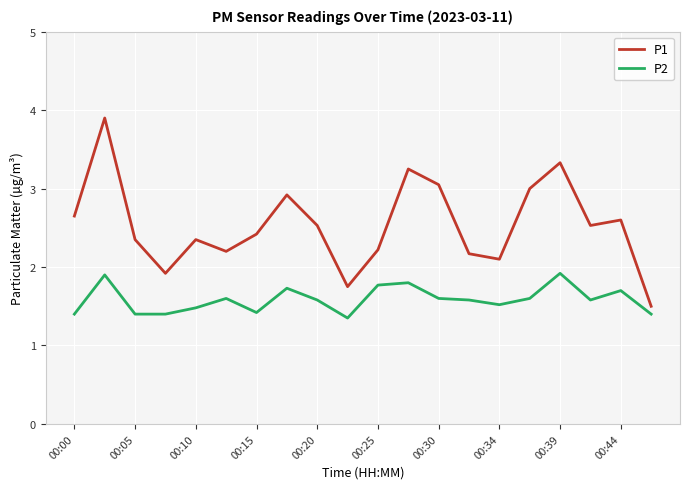

Which series has the largest range (max minus min)?

P1